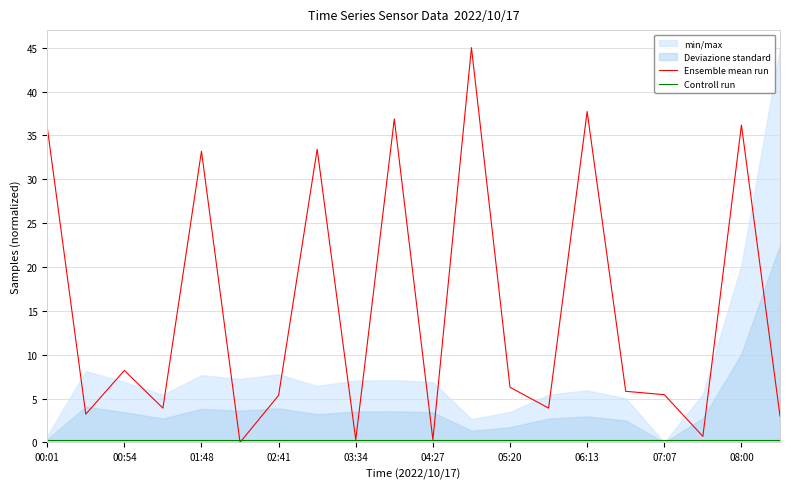

At which category does Ensemble mean run reach its first local peak?

00:54